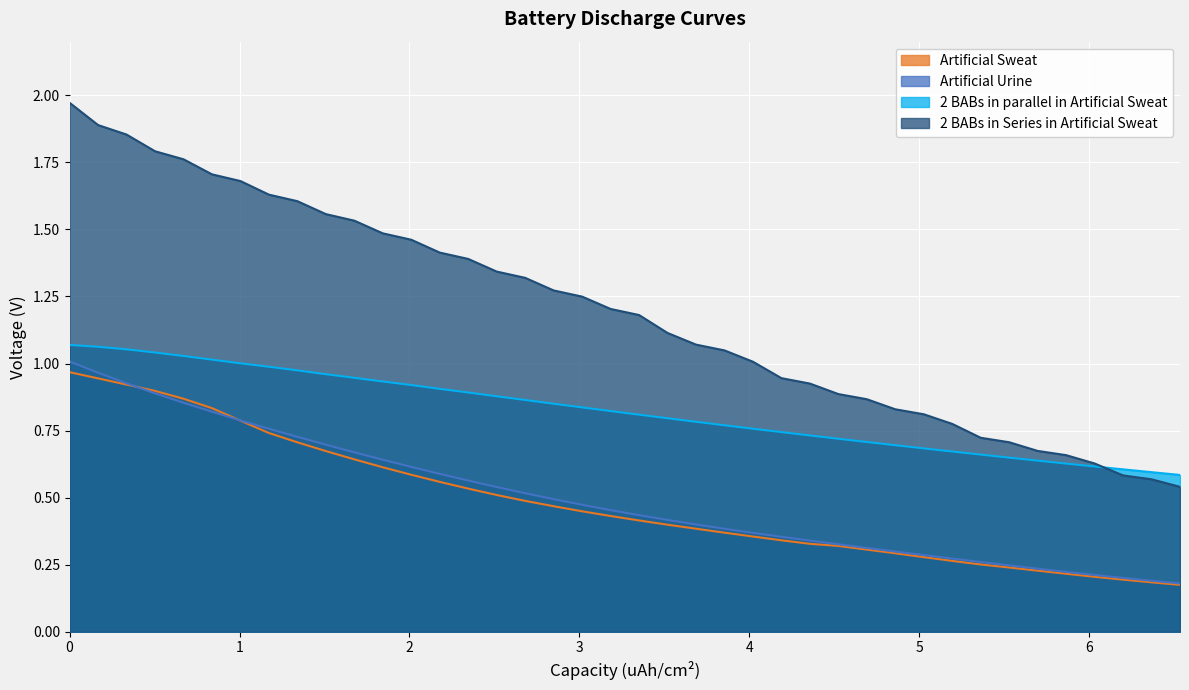

Which series has the largest range (max minus min)?

2 BABs in Series in Artificial Sweat